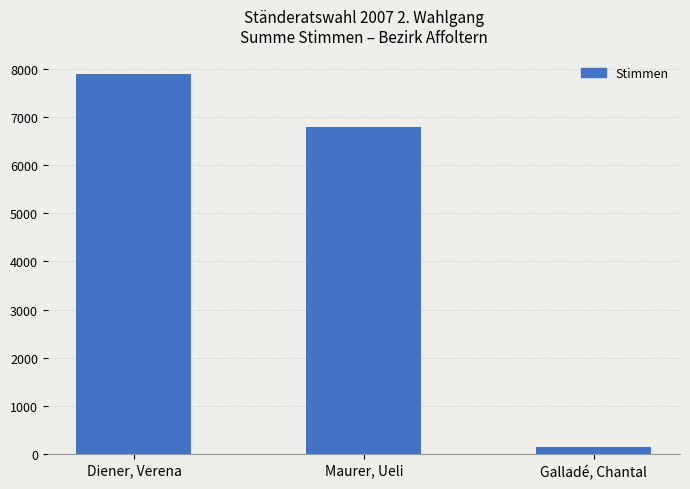

What is the sum of the values at Maurer, Ueli and Galladé, Chantal?

6928